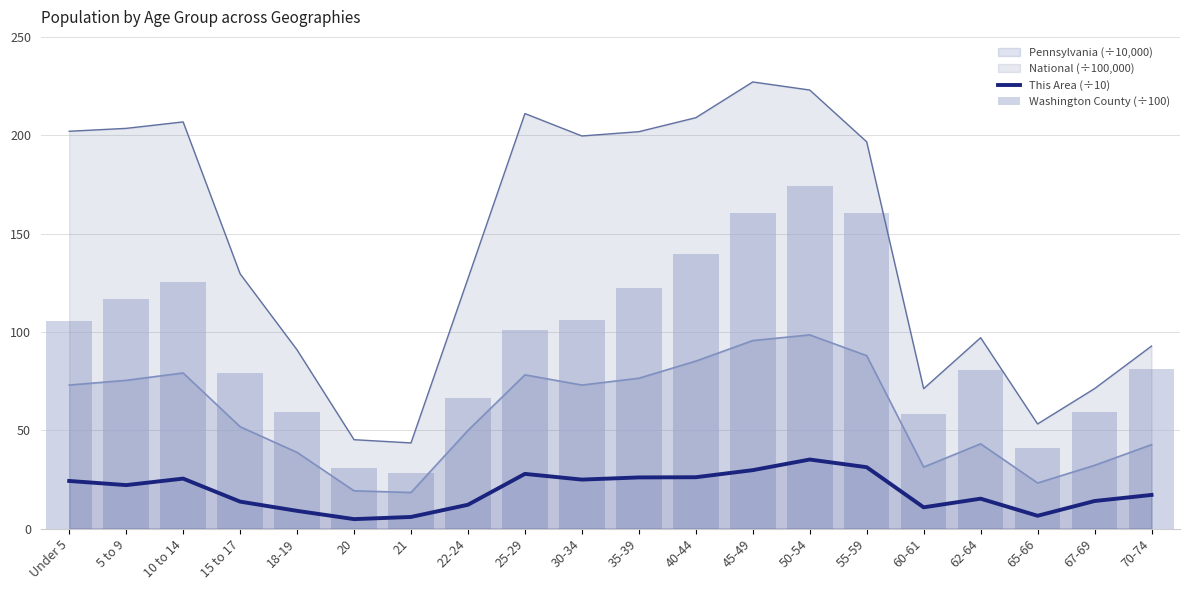

Read the This Area (÷10) value at 22-24.

12.1